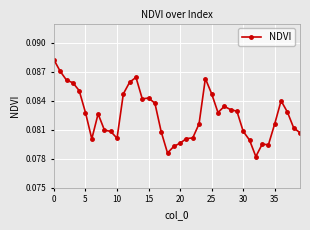

What is the sum of all values?

3.3